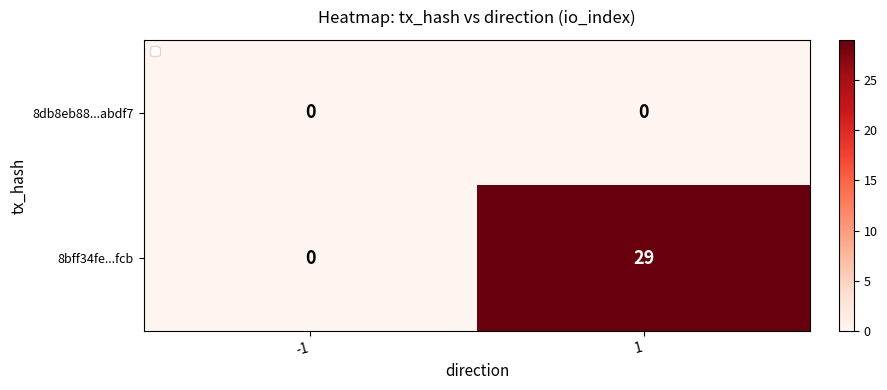

The 8db8eb88...abdf7 series shows 0 at 1. True or false?

True